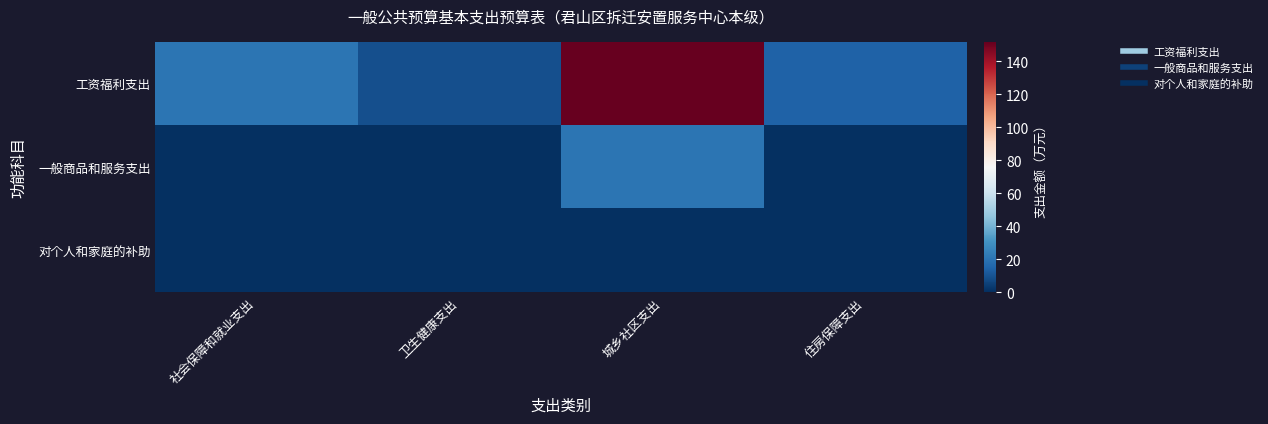

Which has a higher value, 住房保障支出 or 社会保障和就业支出?

社会保障和就业支出